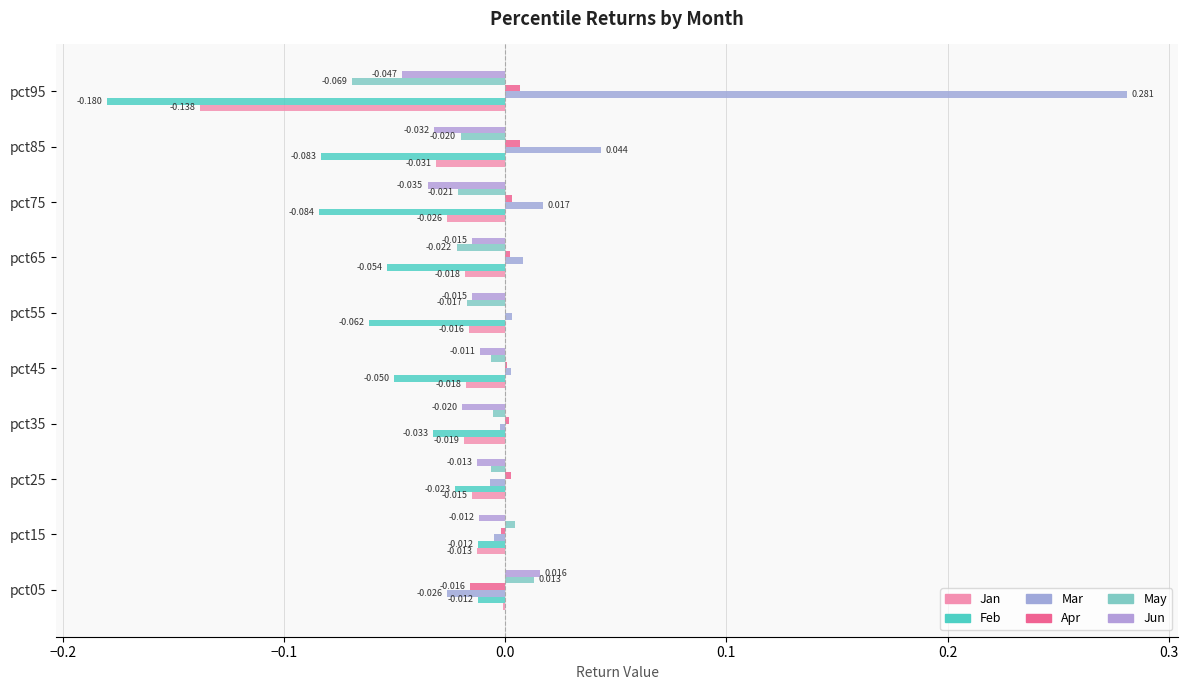

Count the Jun values in the range 0 to 1.

1